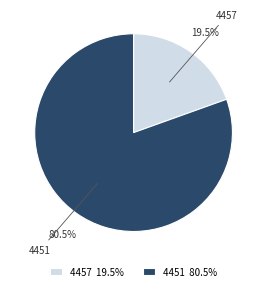

The 4457 slice represents 14% of the pie. True or false?

False